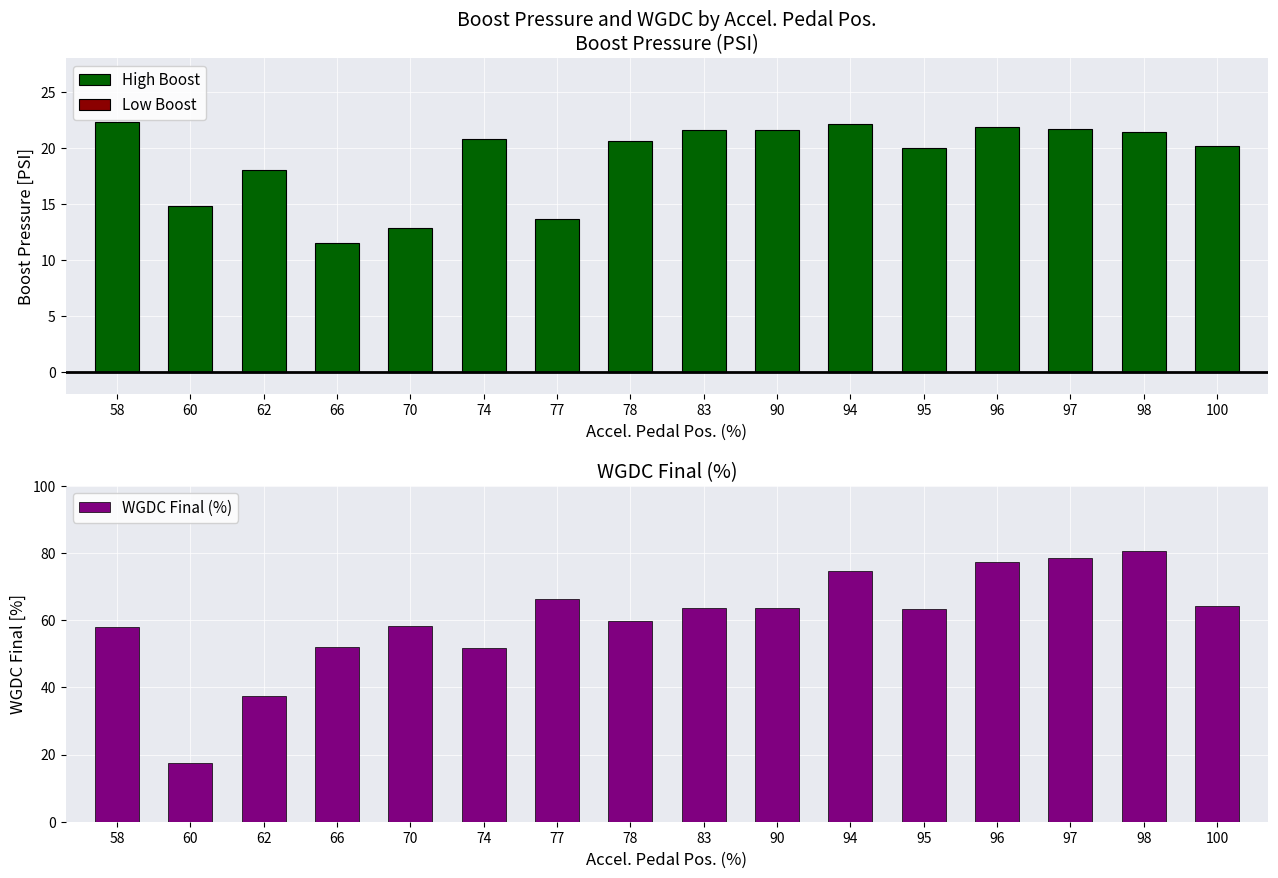

What is the maximum value shown in the chart?

80.7